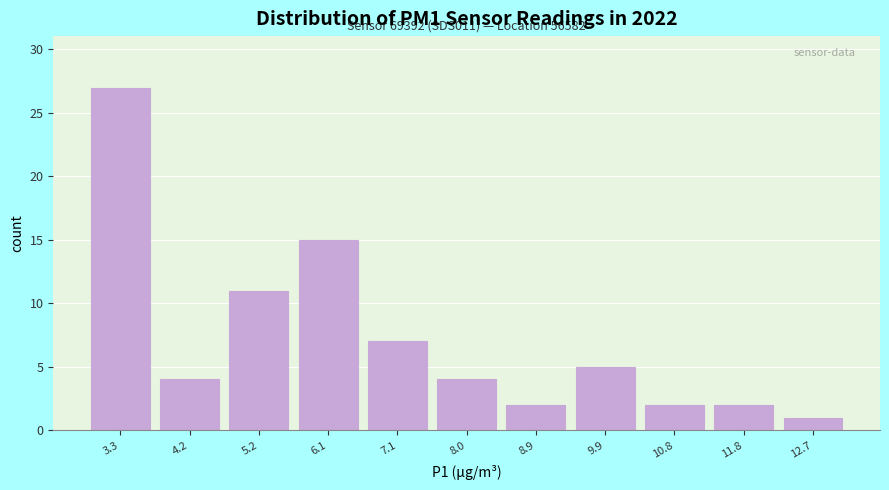

Over which range of the x-axis is the bar tallest?

2.9 to 3.8